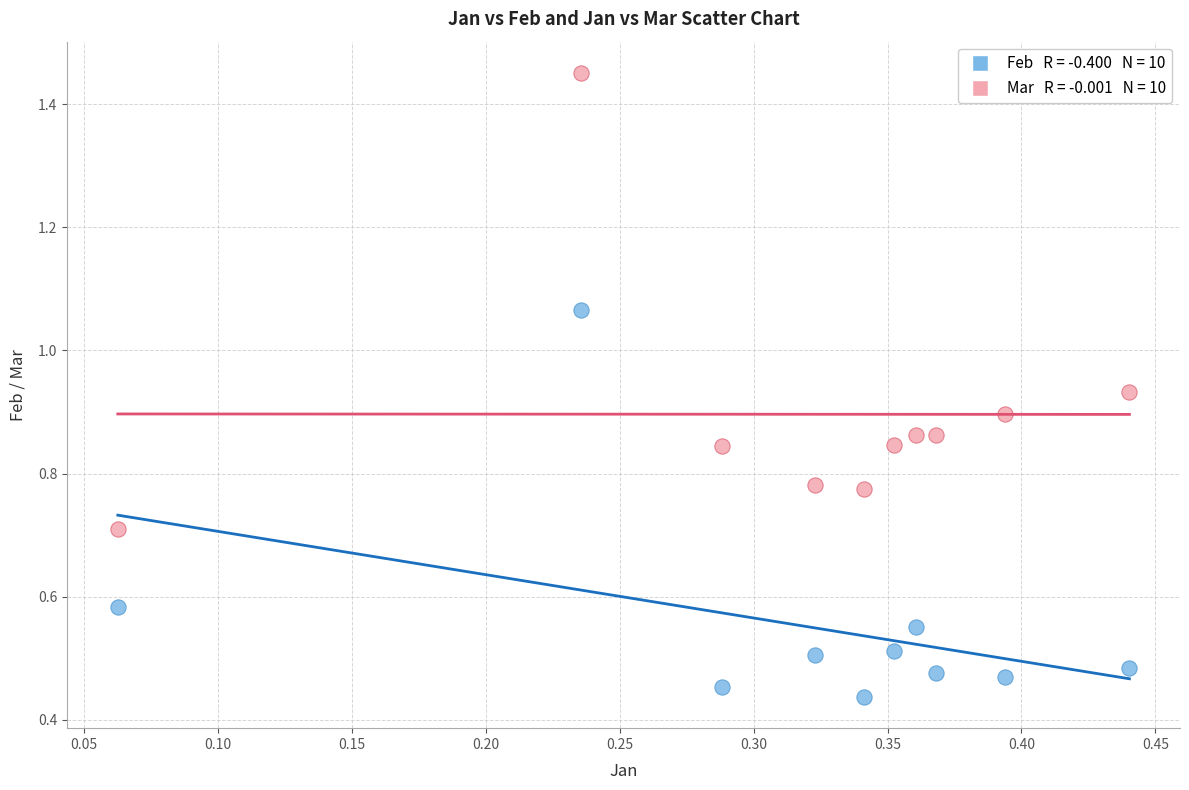

Across all data points, what is the range of Y values (max minus min)?

1.0